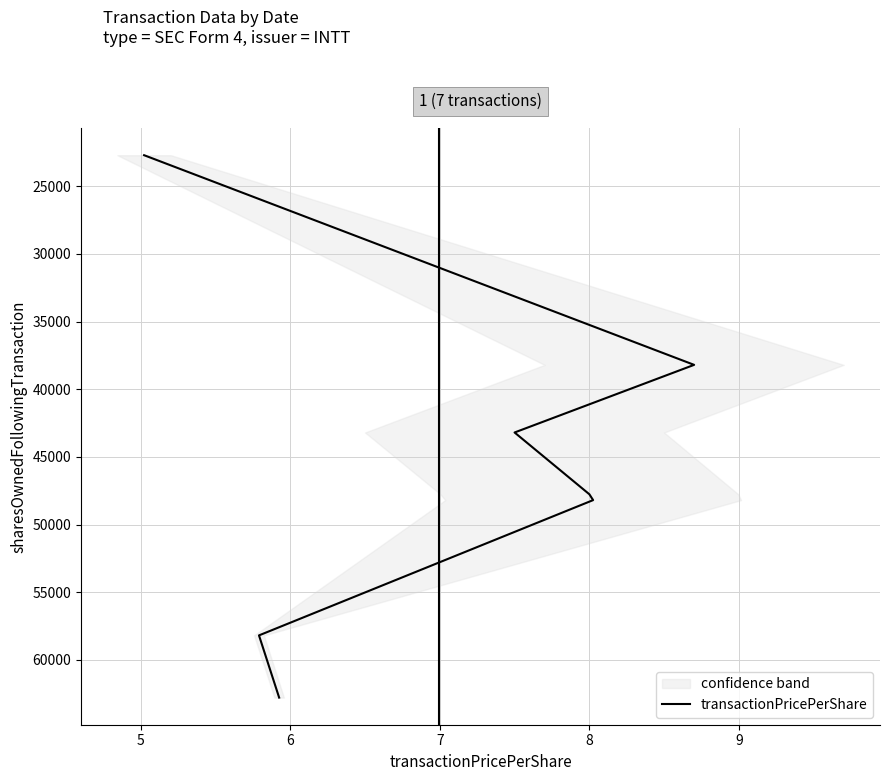

How many lines are shown in the chart?

1